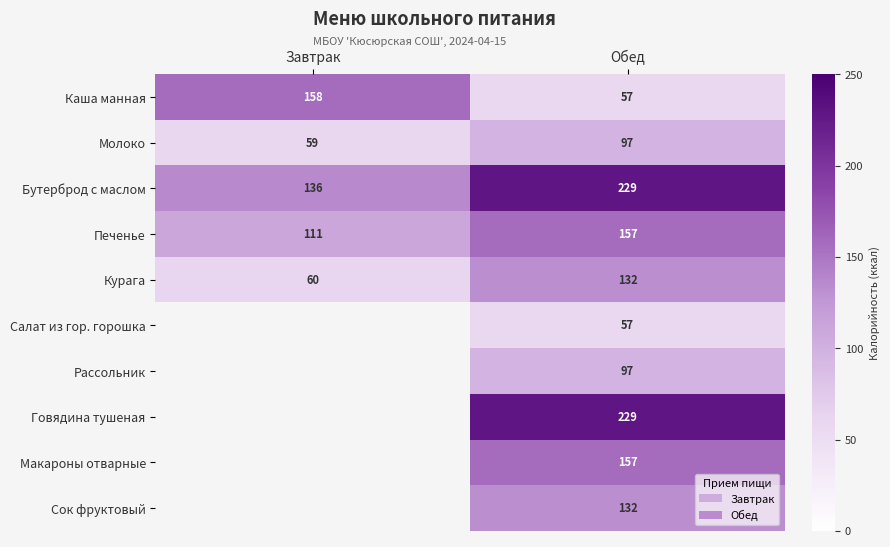

At which label is Печенье closest to 134?

Завтрак